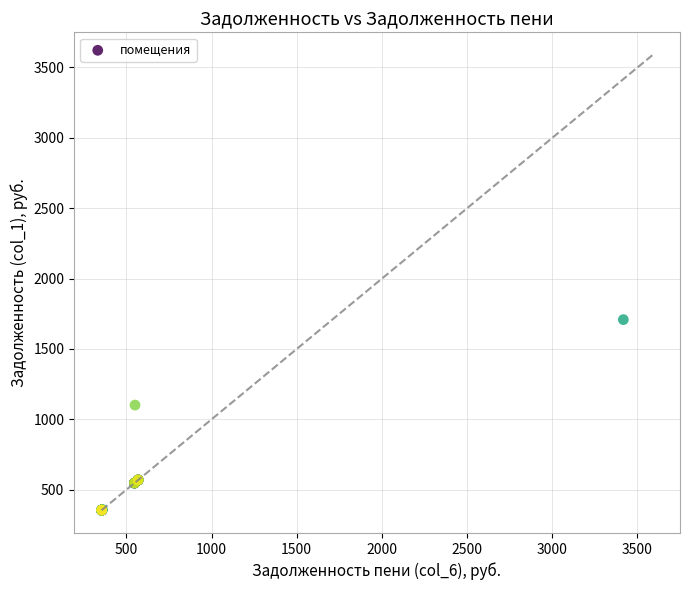

What Y value in the scatter plot is closest to 1031?

1101.5